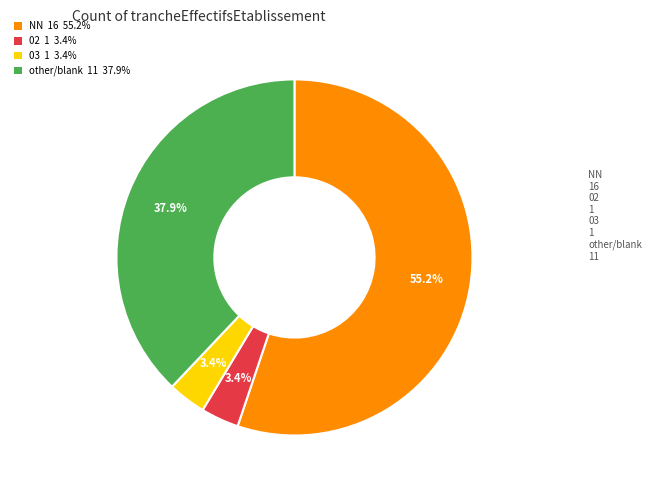

Does any single category account for the majority?

Yes